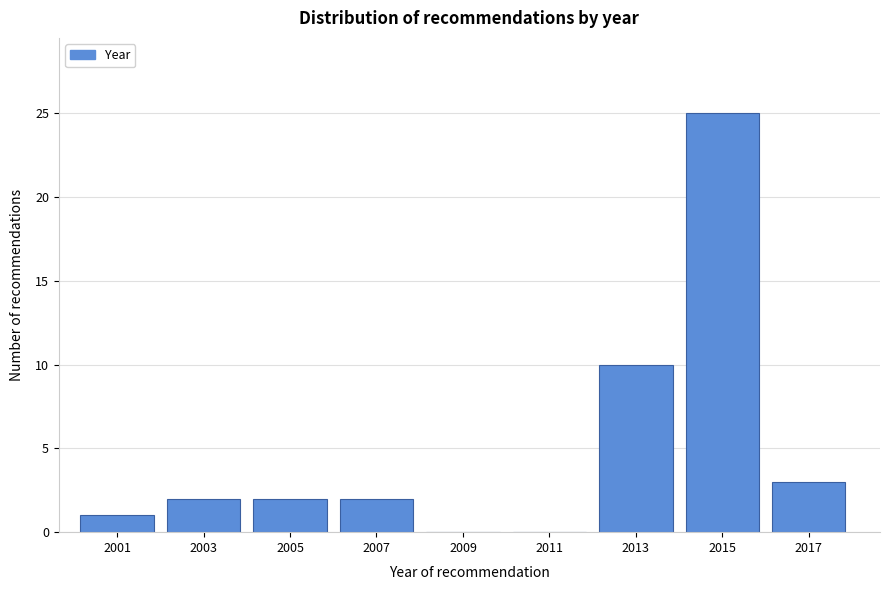

Reading right to left, extract all data points from this chart.

2017=3	2015=25	2013=10	2011=0	2009=0	2007=2	2005=2	2003=2	2001=1